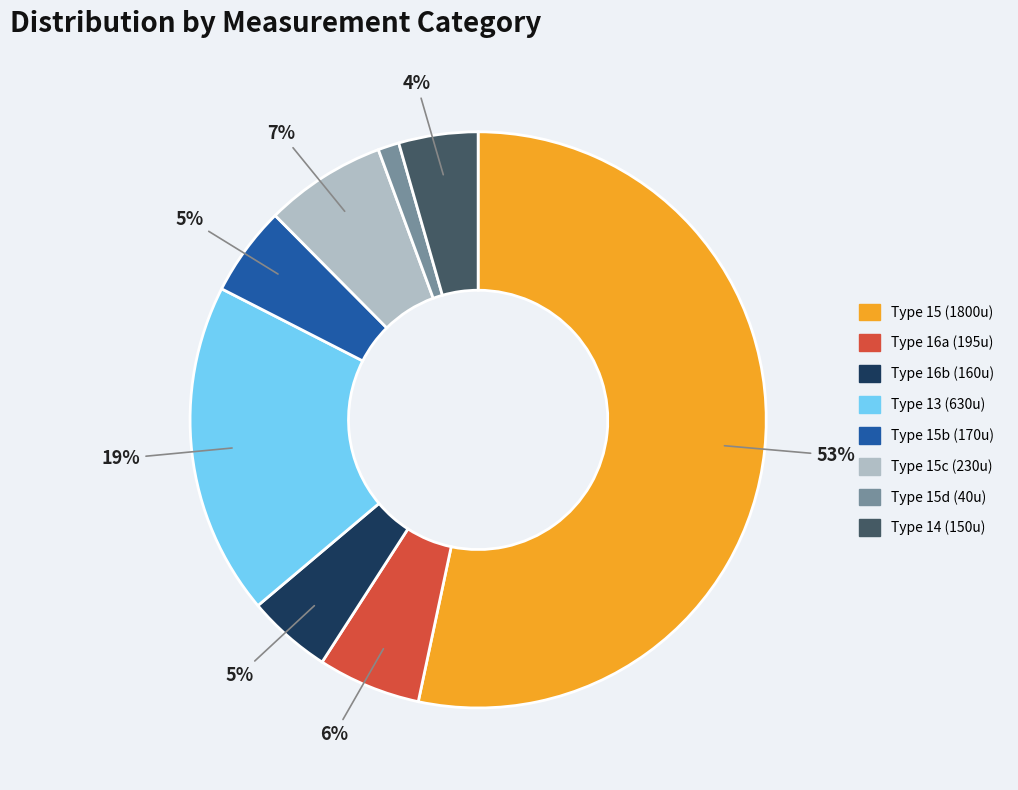

Which has a higher value, Type 15d (40u) or Type 15c (230u)?

Type 15c (230u)